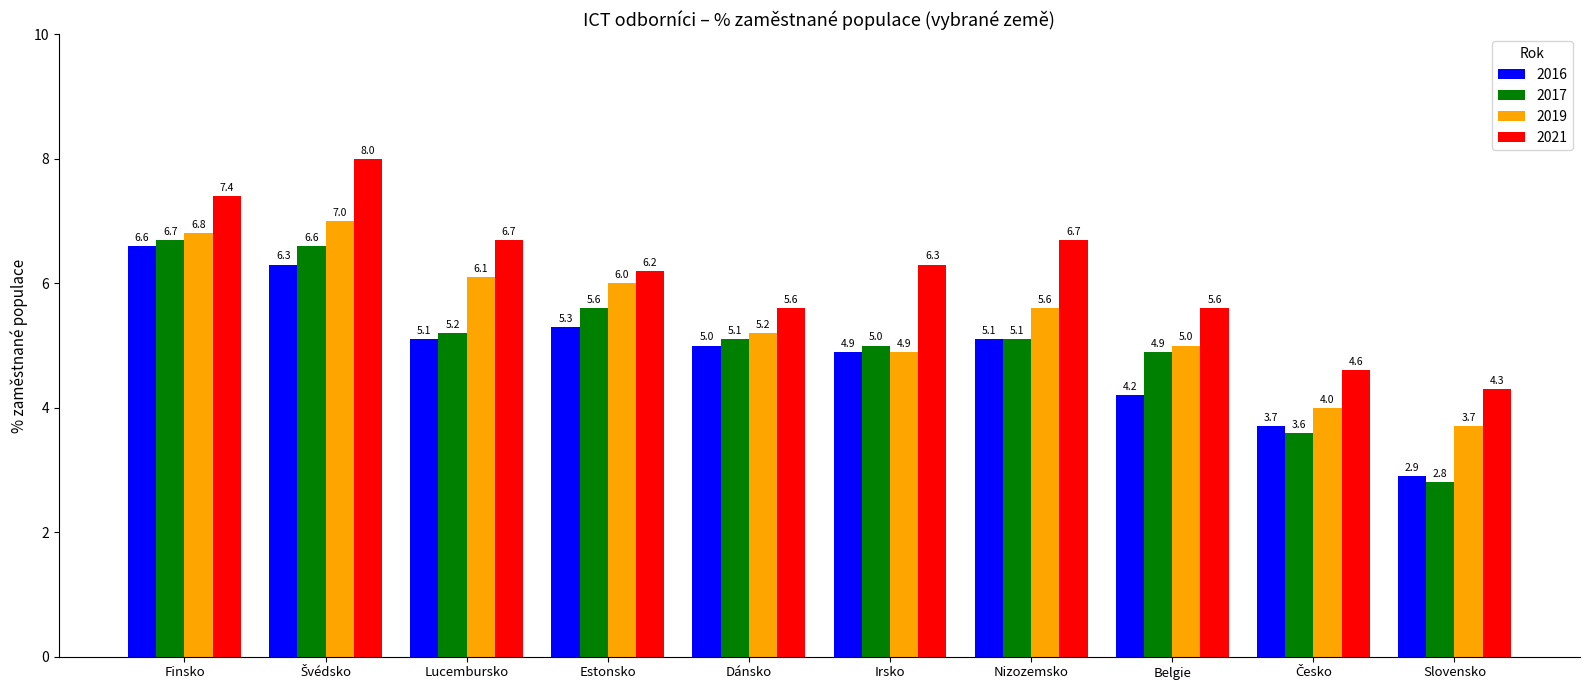

What is the sum of all 2016 values?

49.1